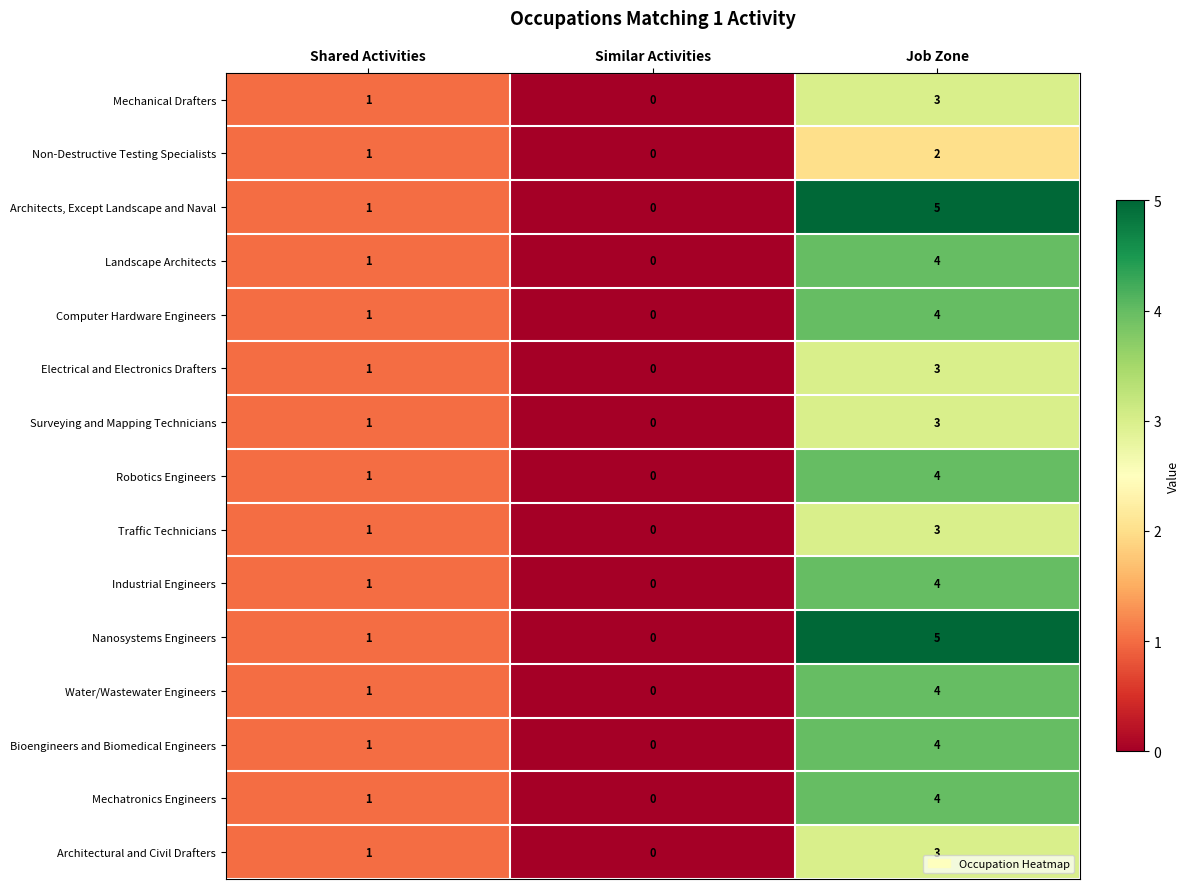

How many values in the Water/Wastewater Engineers series are below 1?

1